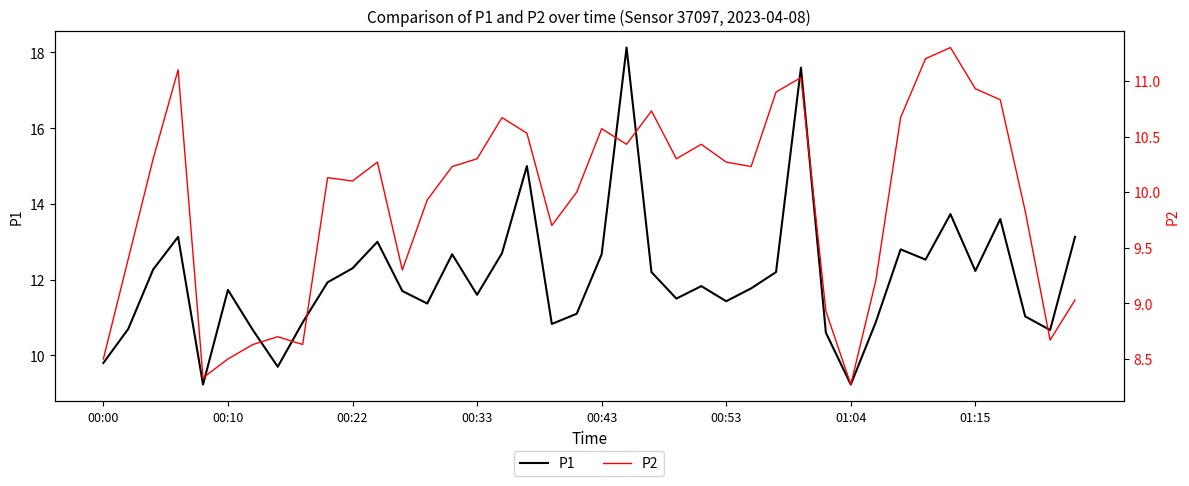

The value of P1 at 8 is 10.9. True or false?

True